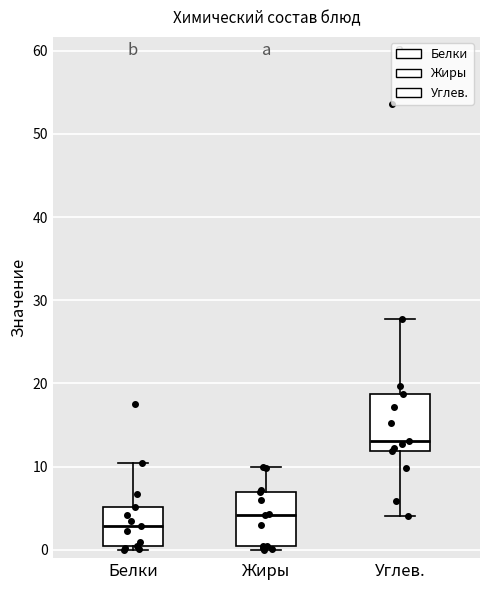

Which box's median line is the lowest?

Белки